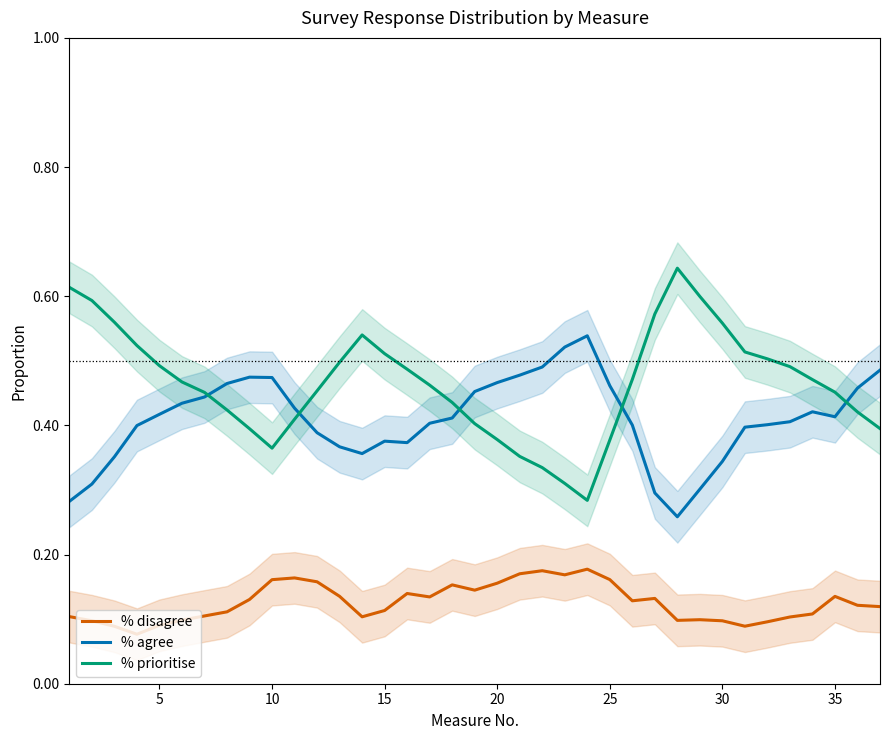

True or false: % prioritise and % disagree intersect in this chart.

False